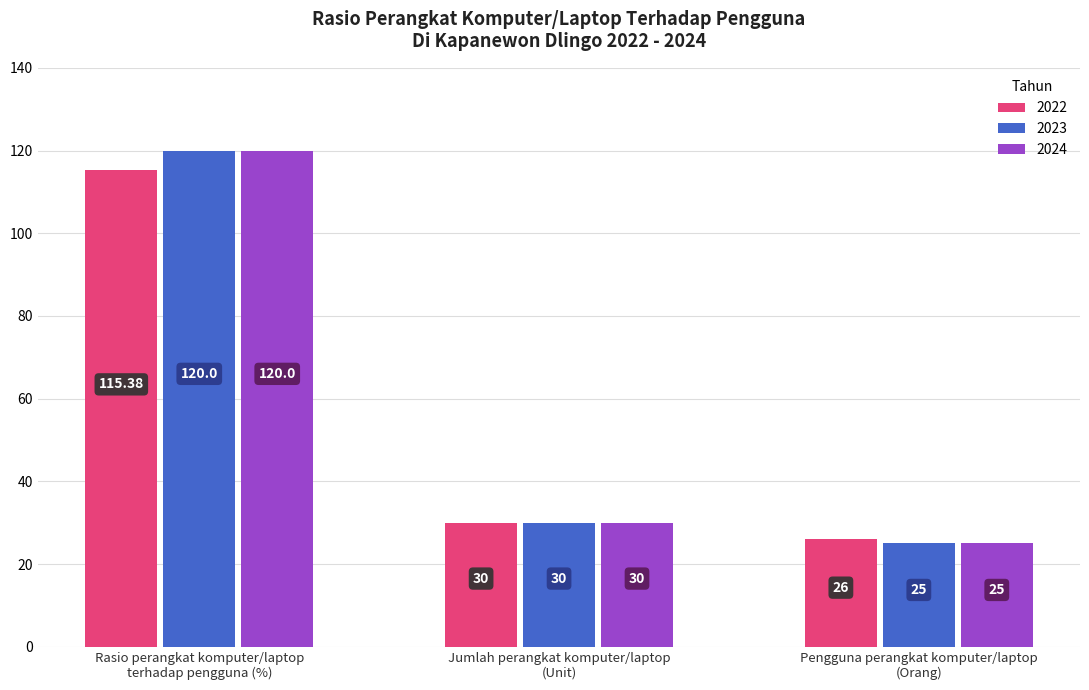

What is the difference between the maximum and minimum values in the 2024 series?

95.0